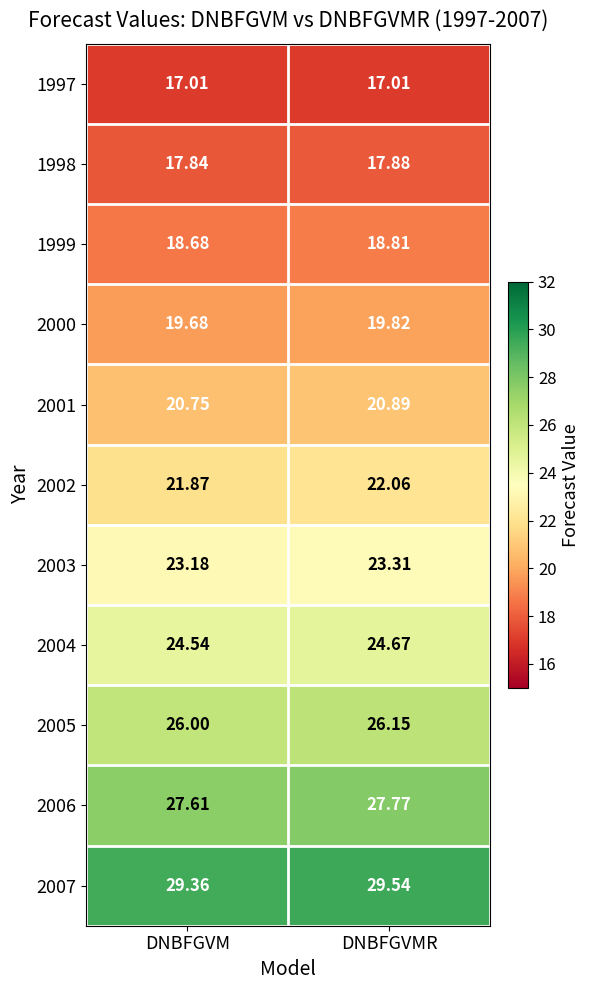

Rank the series by their maximum value, from highest to lowest.

2007, 2006, 2005, 2004, 2003, 2002, 2001, 2000, 1999, 1998, 1997